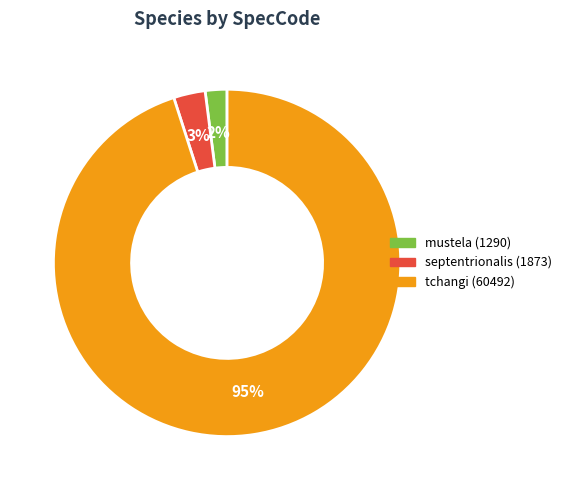

Is septentrionalis the majority of the pie?

No